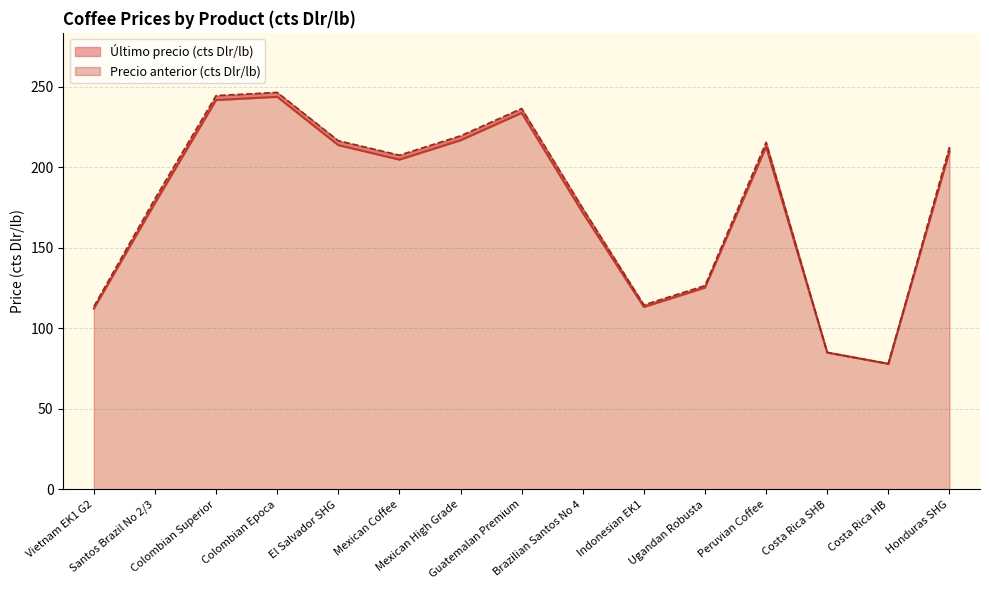

What is the difference between the Último precio (cts Dlr/lb) values at El Salvador SHG and Guatemalan Premium?

20.0